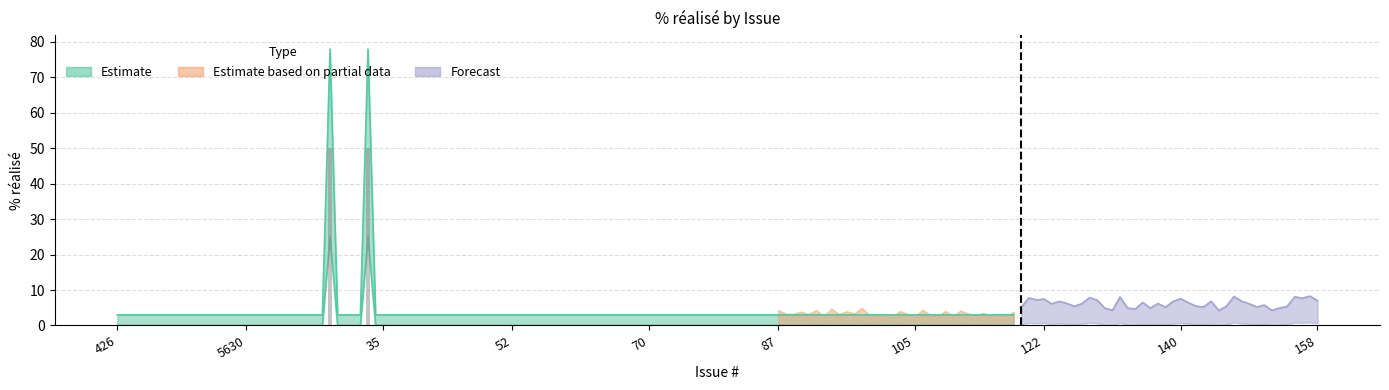

Does the chart contain any negative values?

No